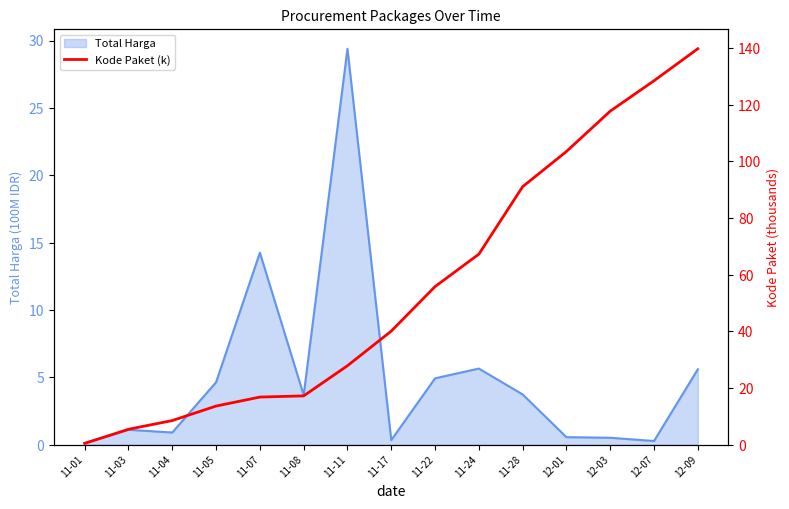

What position from the left is 11-28?

11